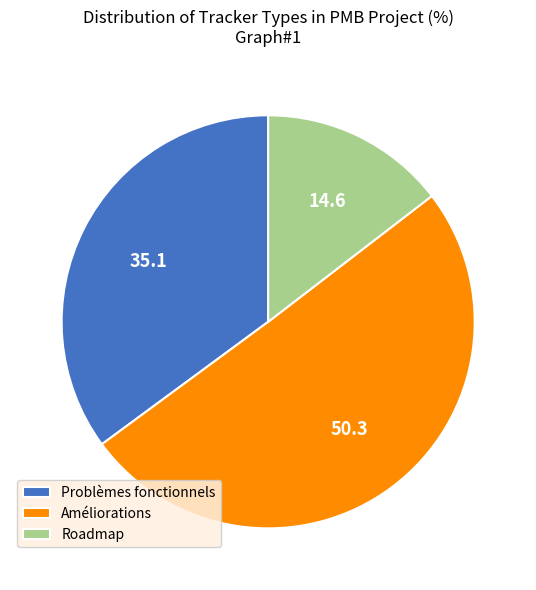

What is the ratio of the value at Problèmes fonctionnels to the value at Roadmap?

2.4